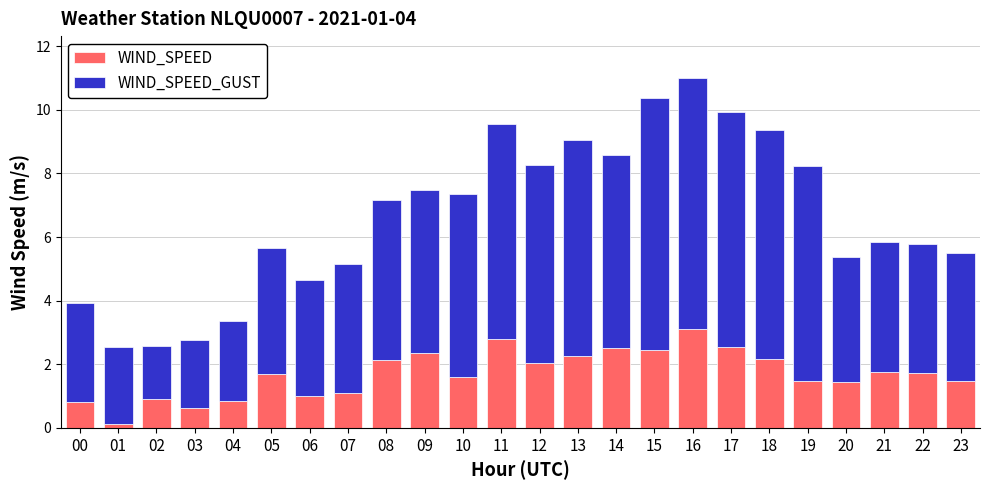

What is the highest value of the WIND_SPEED series?

3.1